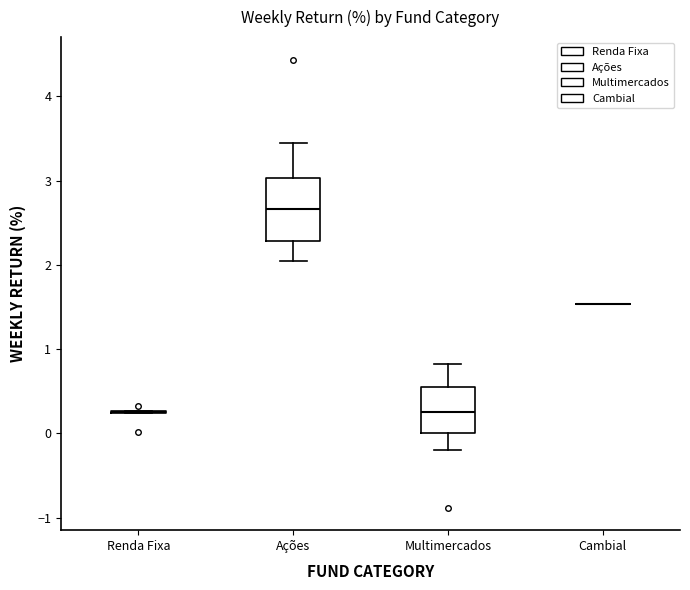

Which box is the tallest, from its lower edge to its upper edge?

Ações